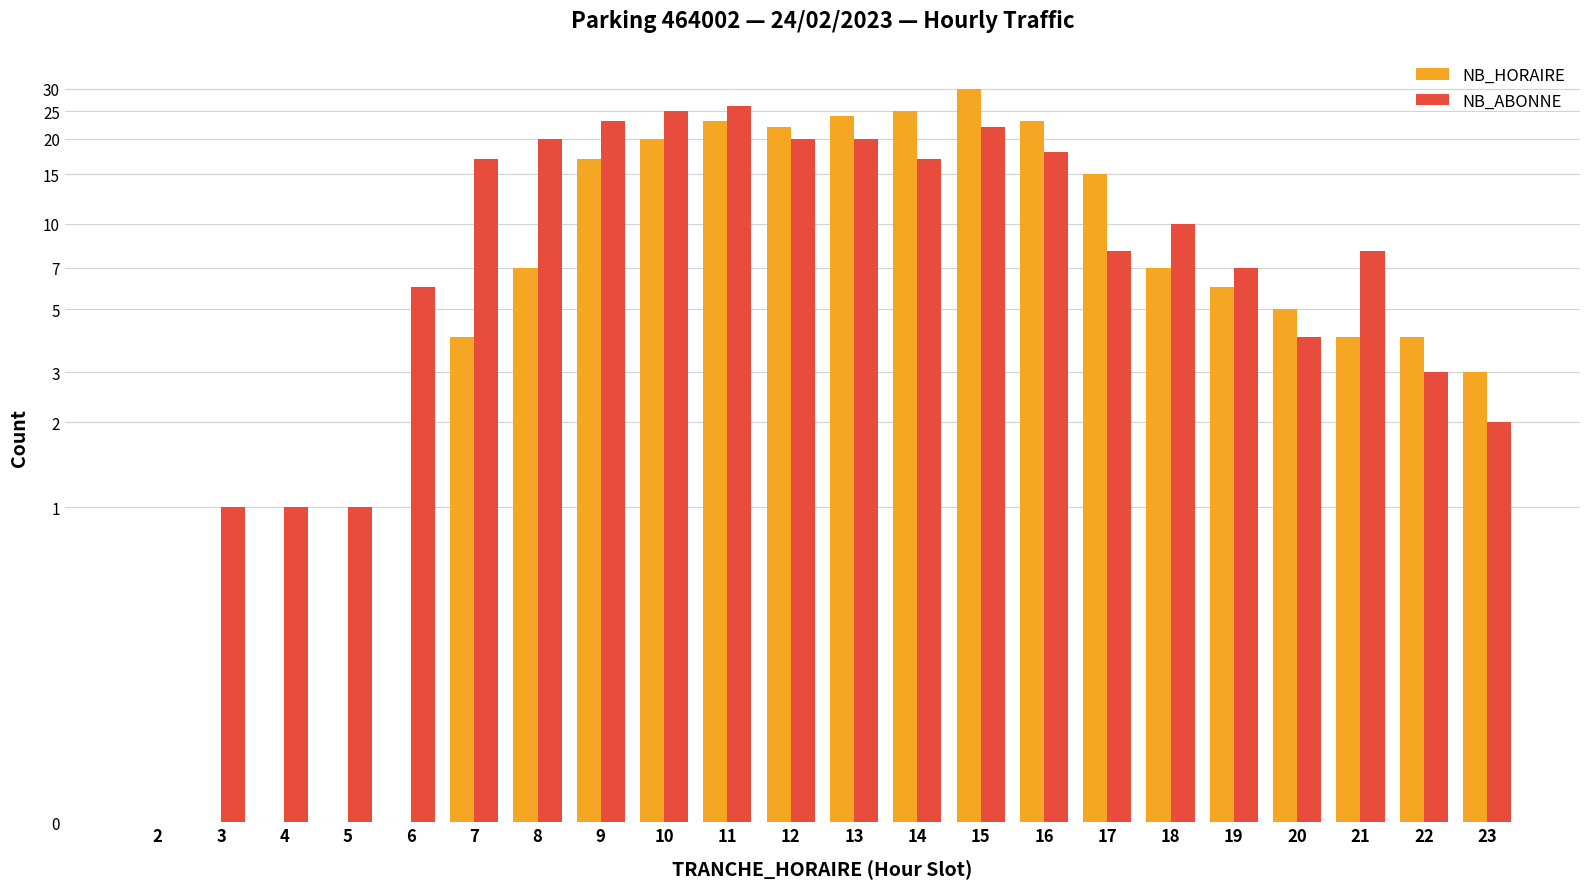

Rank the series at 10 from lowest to highest value.

NB_HORAIRE, NB_ABONNE